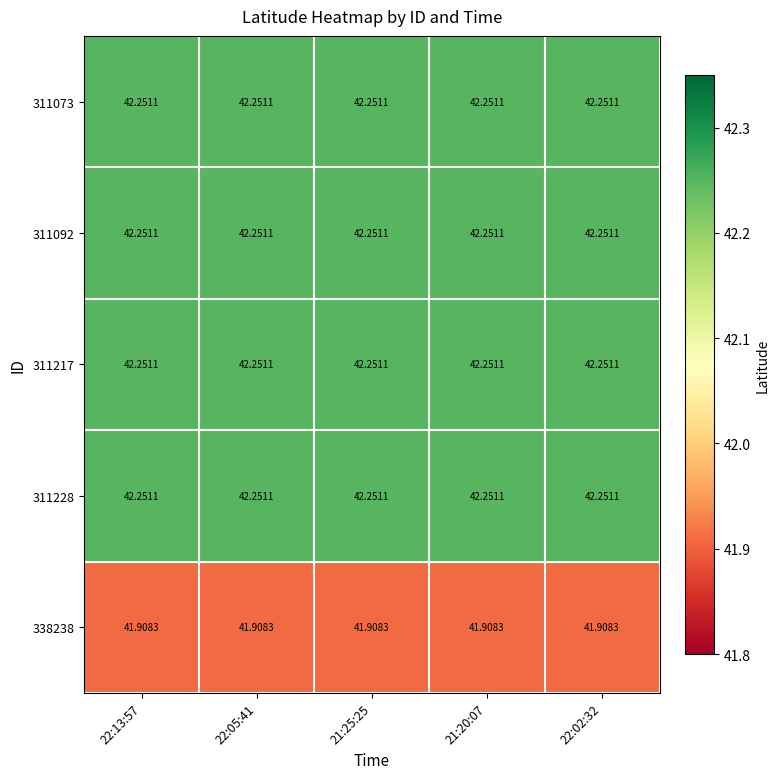

What is the difference between the highest and lowest values at 22:13:57?

0.3